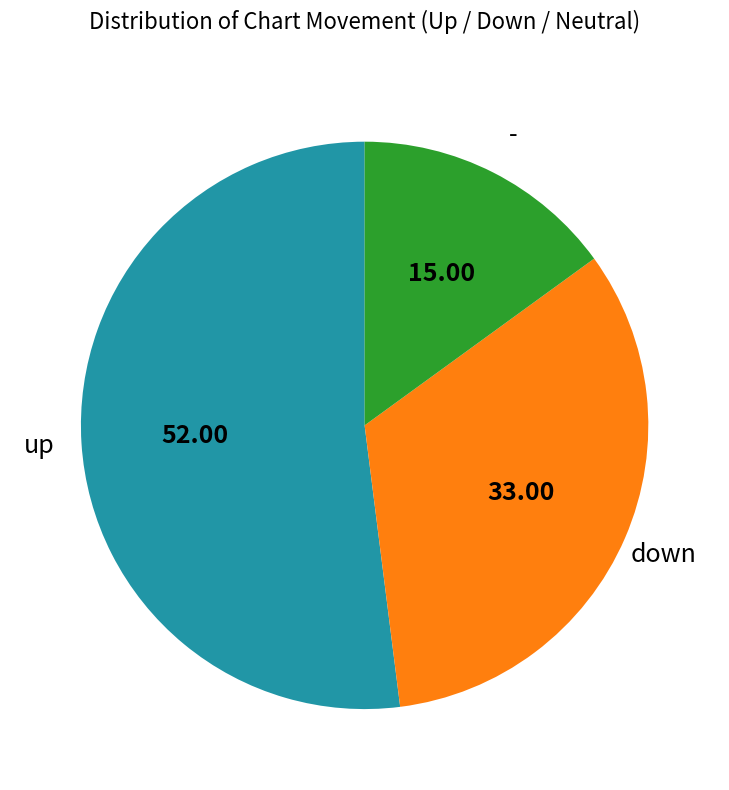

Which has a higher value, up or -?

up